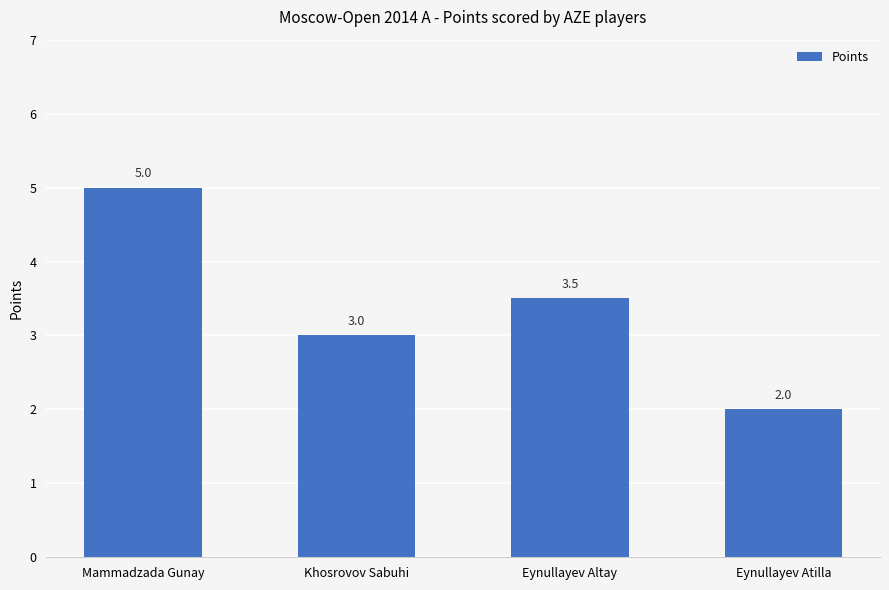

How many bars are there in total?

4